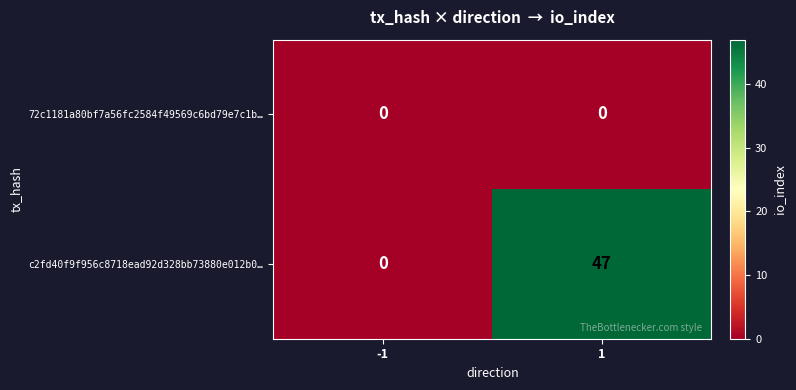

Reading left to right, what are all the values shown in this chart?

72c1181a80bf7a56fc2584f49569c6bd79e7c1b…: 0	0
c2fd40f9f956c8718ead92d328bb73880e012b0…: 0	47